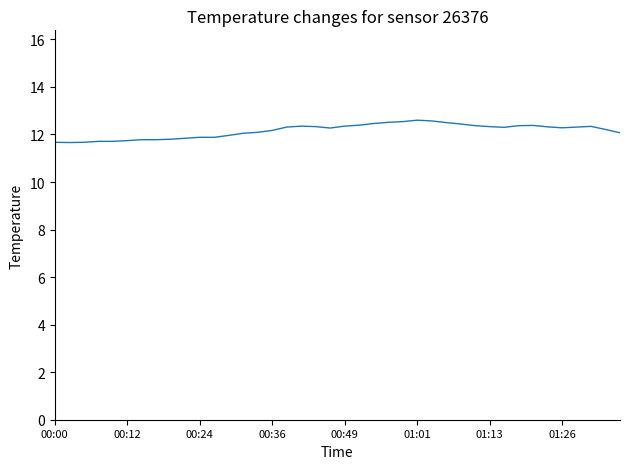

What is the maximum value shown in the chart?

12.6